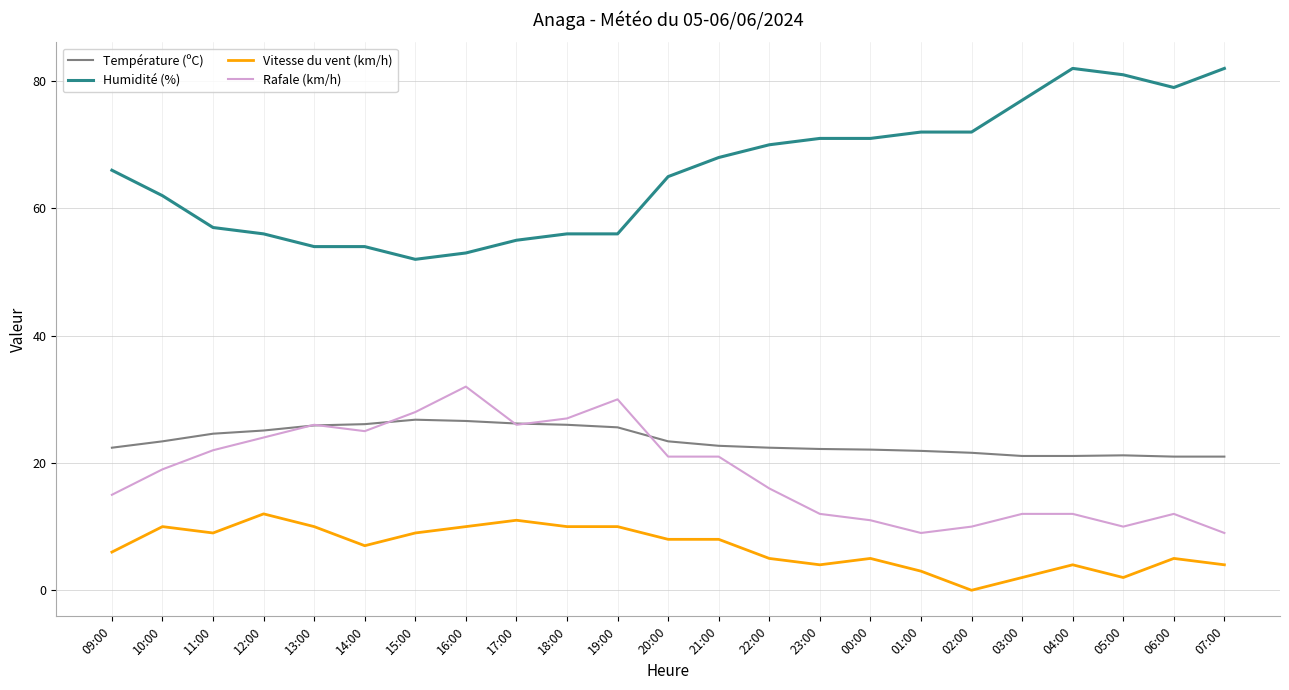

Which series has the largest range (max minus min)?

Humidité (%)